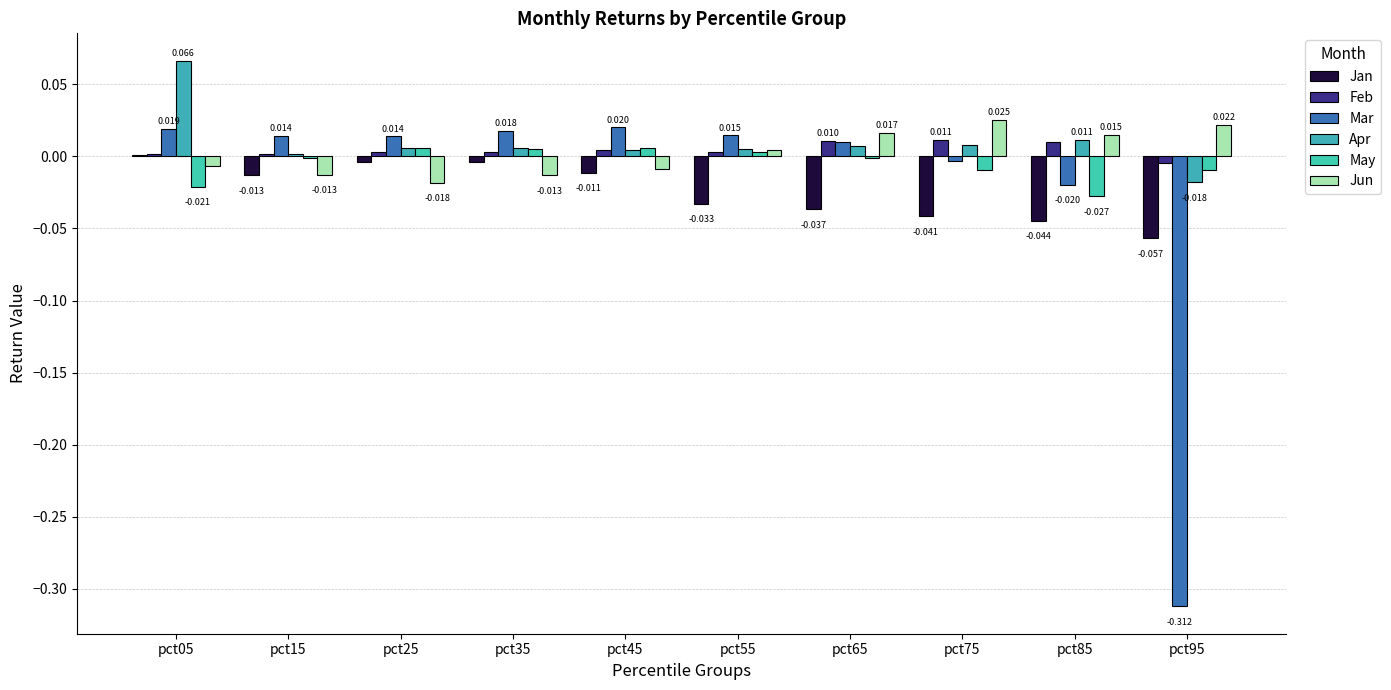

At which label is Mar closest to 0?

pct75